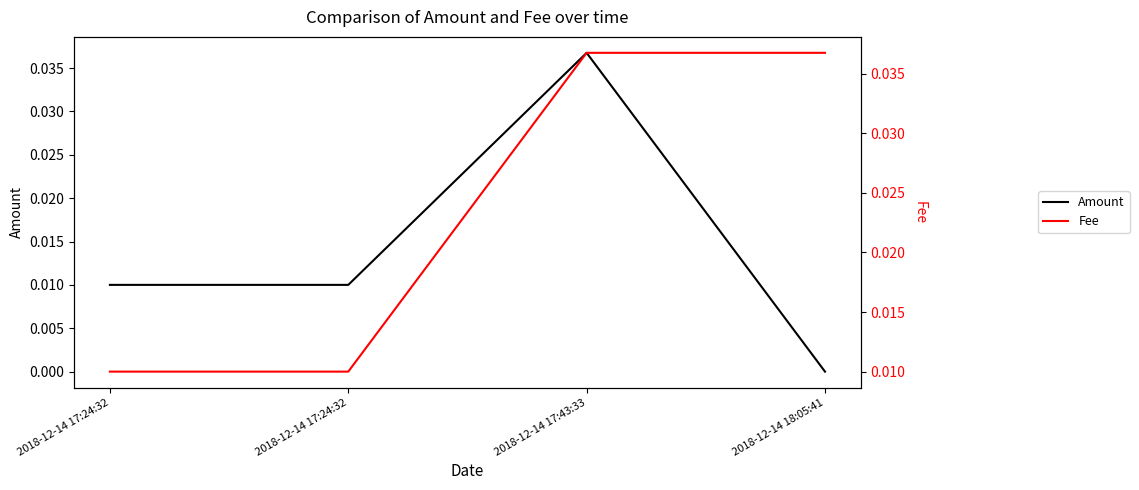

How many categories are shown in the chart?

4